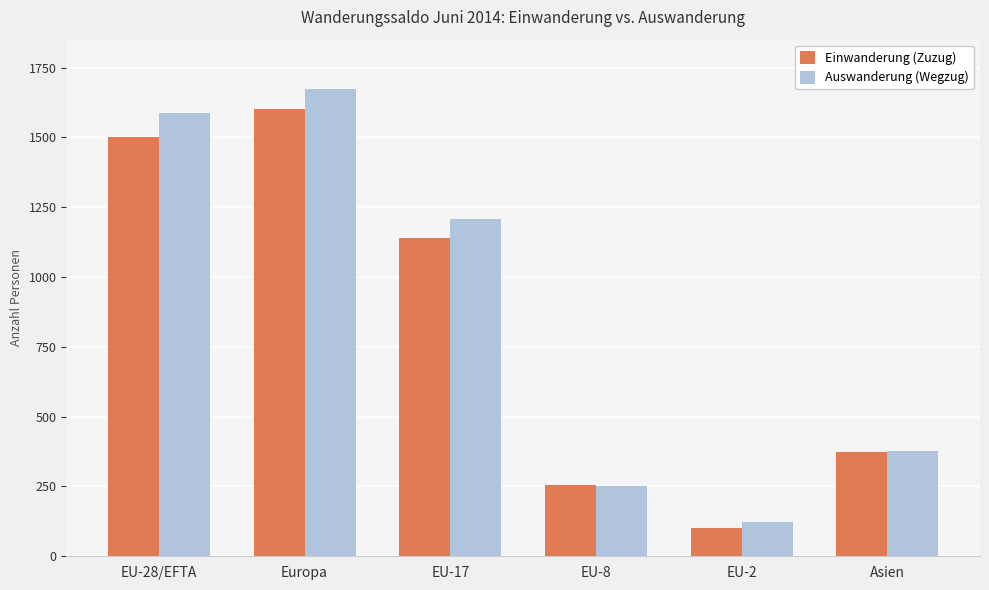

What position from the left is EU-2?

5